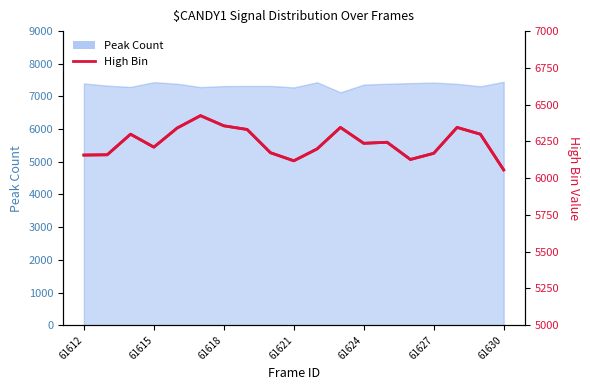

What is the approximate value at 61621, to the nearest 50?

6100